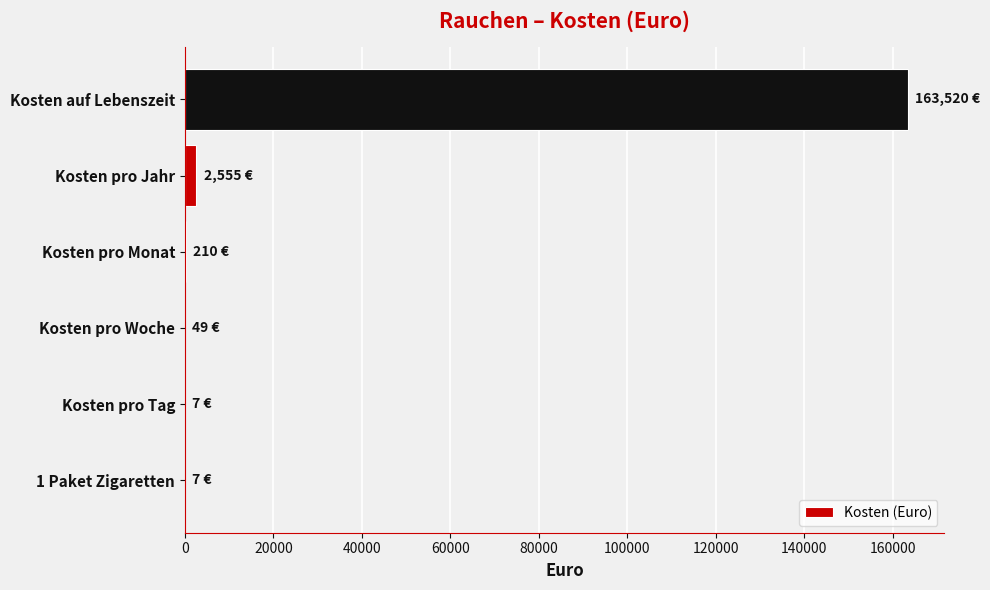

Count the number of categories in the chart.

6